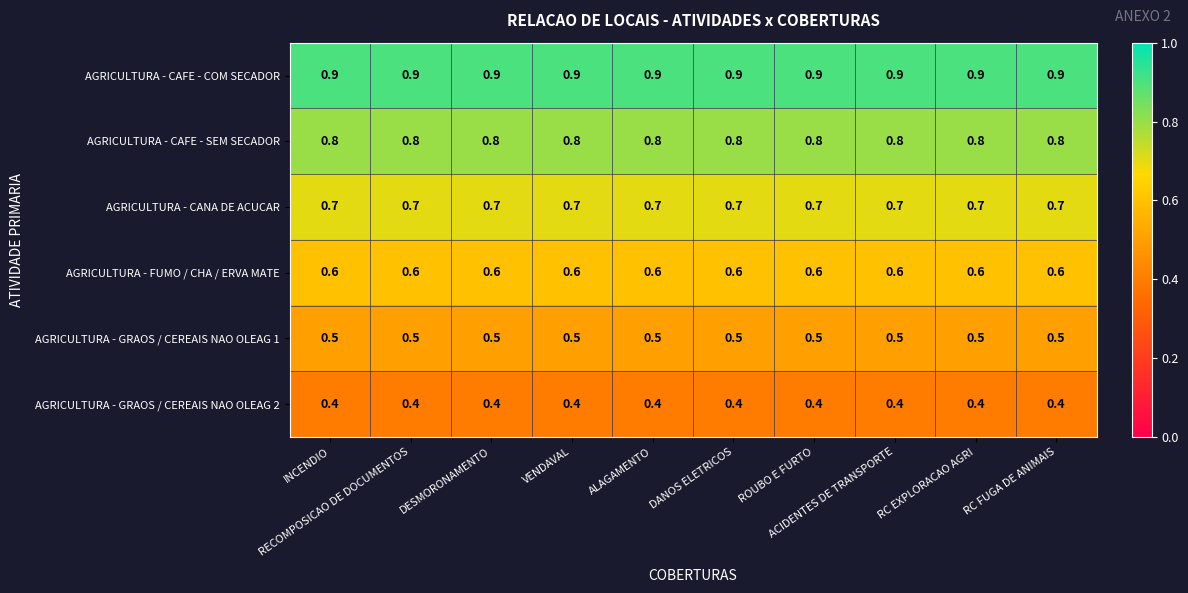

What is the smallest value displayed?

0.4